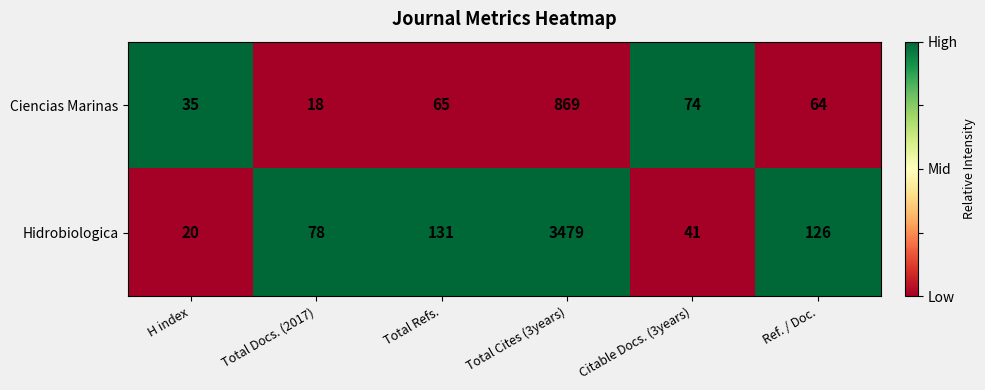

True or false: Ciencias Marinas has a value of 74 at Citable Docs. (3years).

True